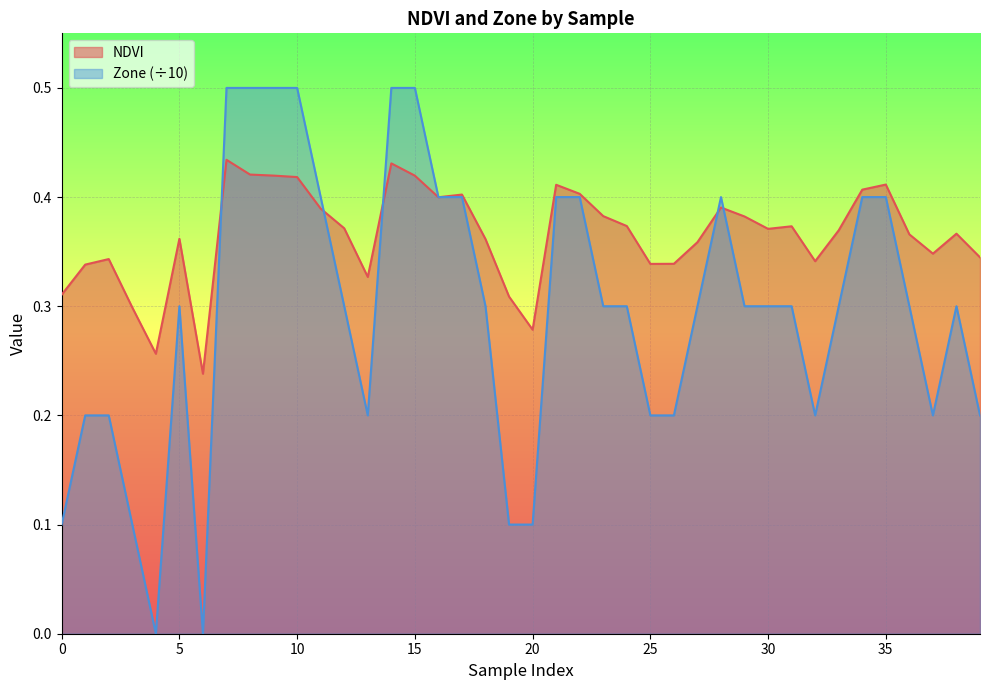

What is the spread (max minus min) of values at 3?

0.2